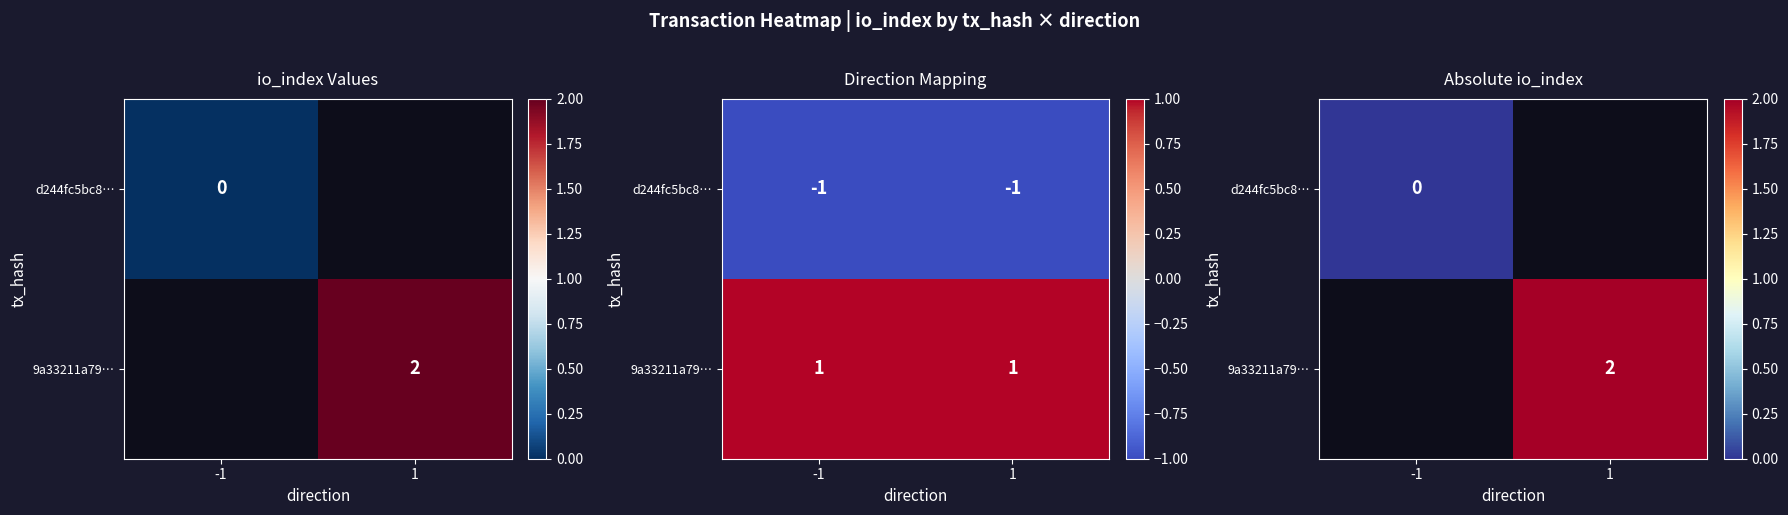

At which label does d244fc5bc8… reach its minimum?

-1